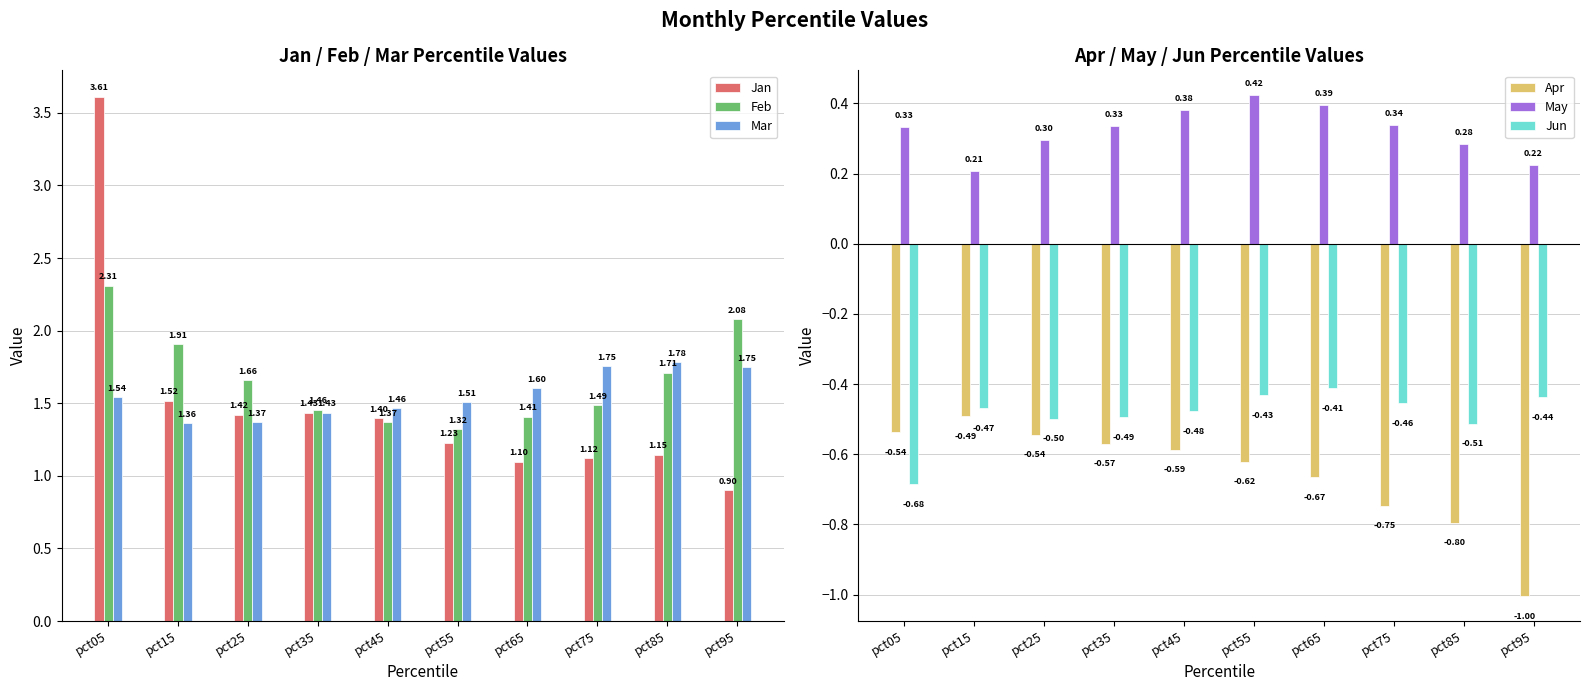

Is the value of Jan at pct05 greater than the value of Feb at pct25?

Yes